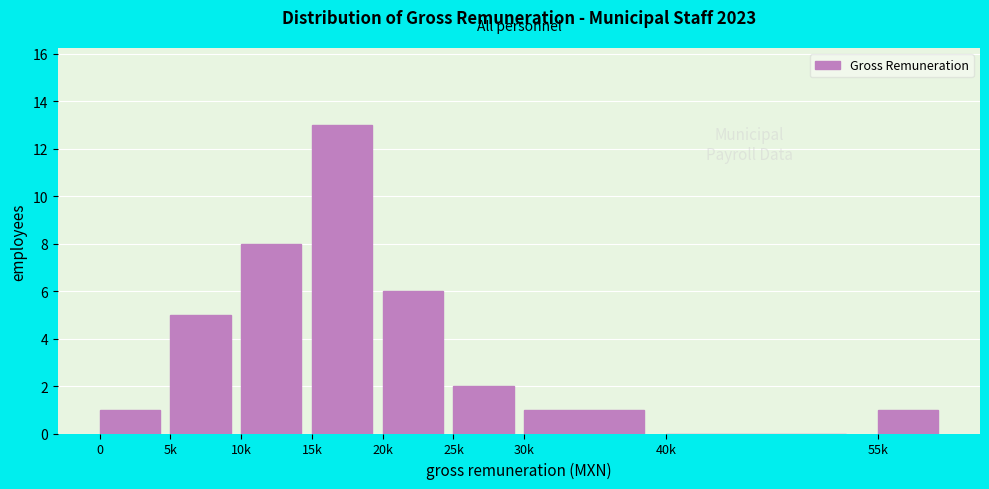

Reading left to right, transcribe all the data shown in this chart.

0=1	5k=5	10k=8	15k=13	20k=6	25k=2	30k=1	40k=0	55k=1